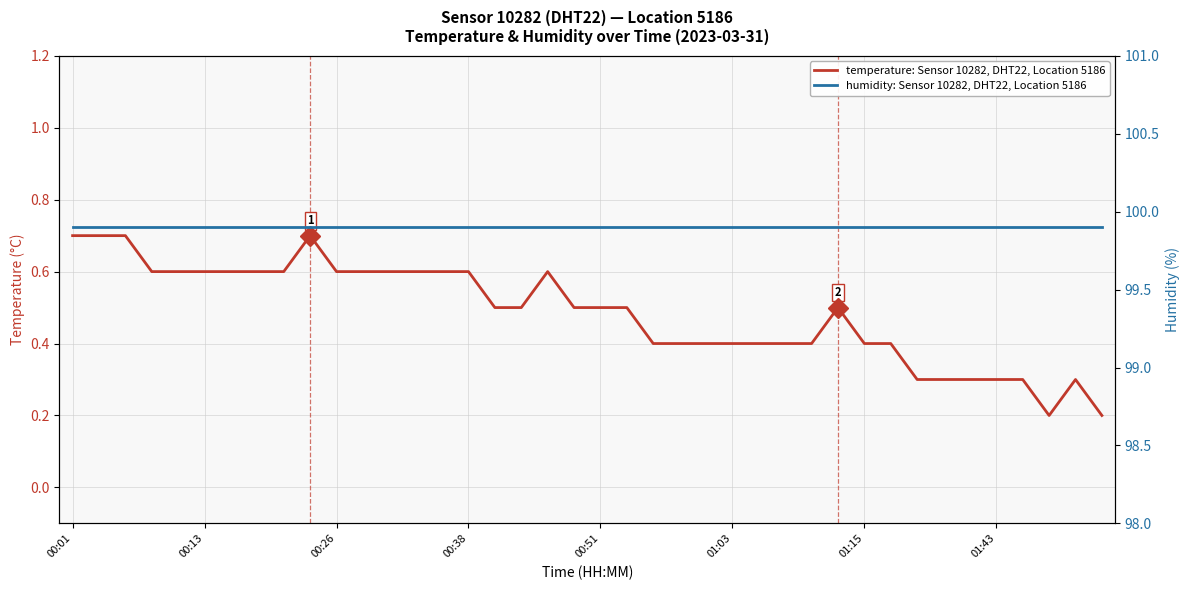

List the series in order of their overall mean, lowest first.

temperature: Sensor 10282, DHT22, Location 5186, humidity: Sensor 10282, DHT22, Location 5186